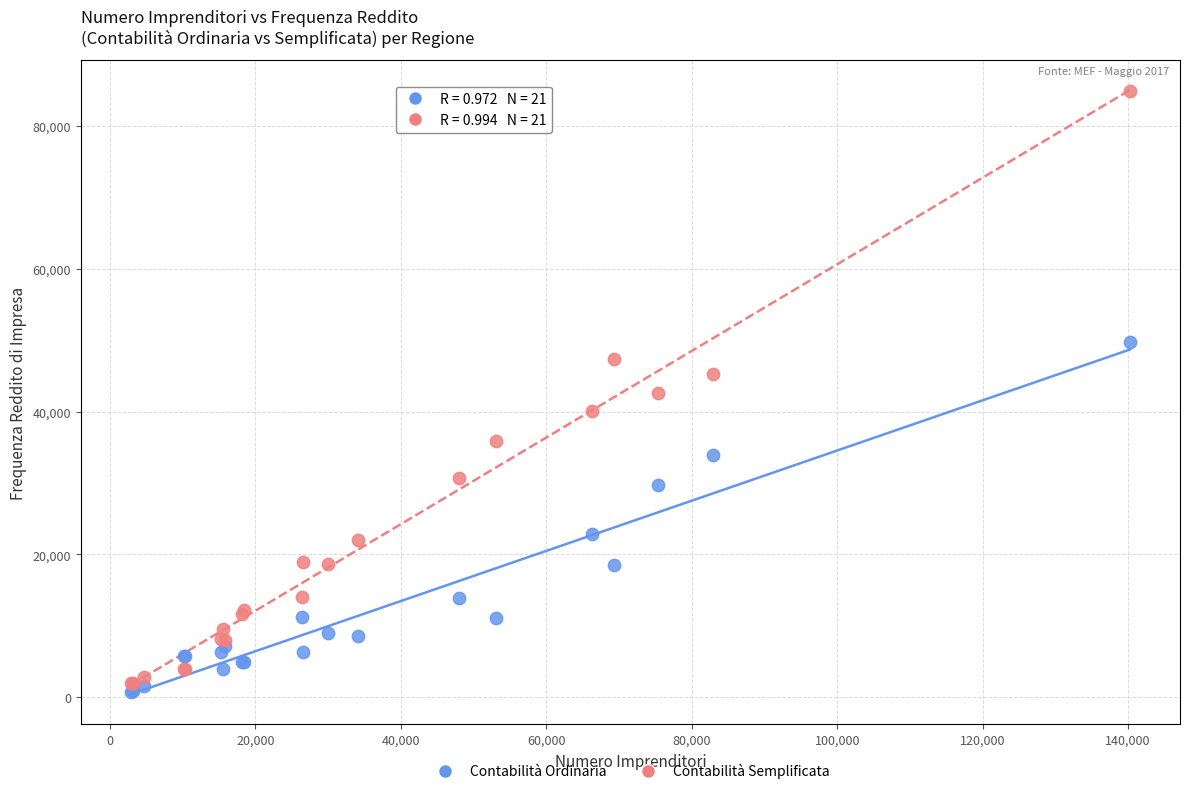

Which series contains the lowest Y value?

Contabilità Ordinaria